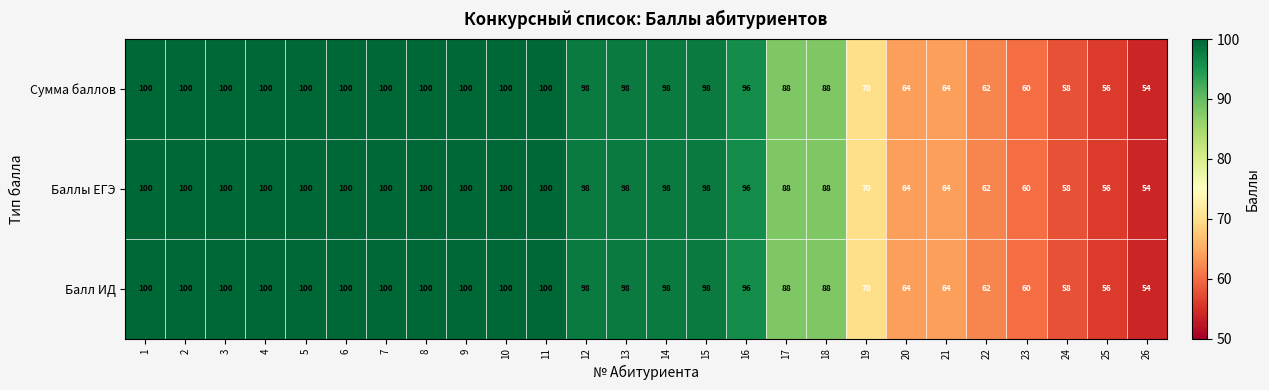

How many data points does each series have?

26